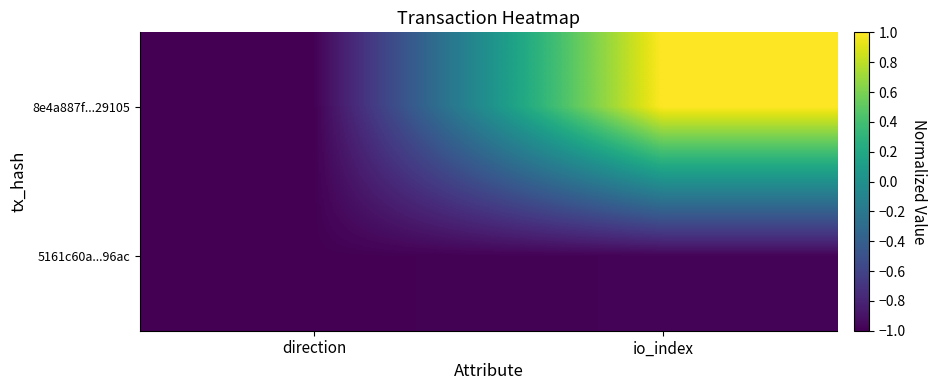

Rank the series at direction from highest to lowest value.

5161c60a...96ac, 8e4a887f...29105